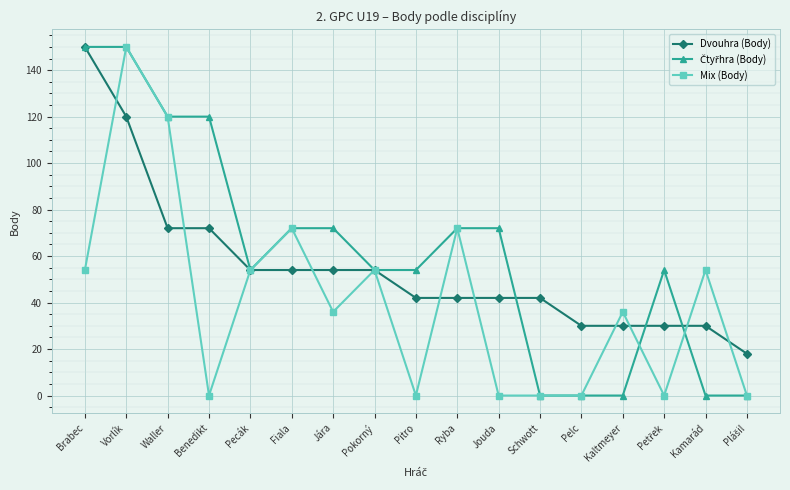

Does the chart have visible grid lines?

Yes